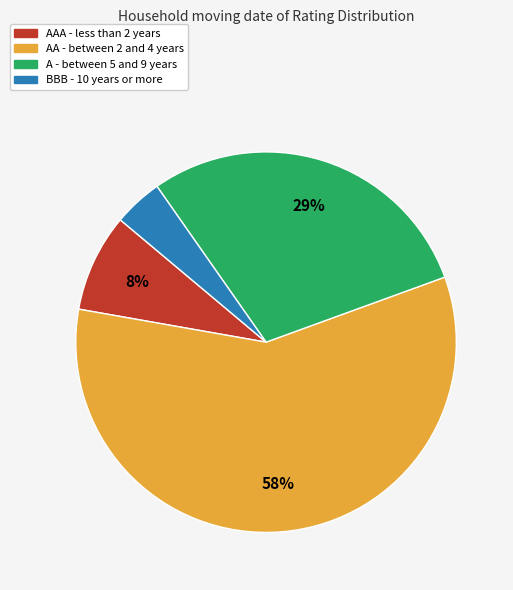

To the nearest percent, what is the average slice percentage?

25%